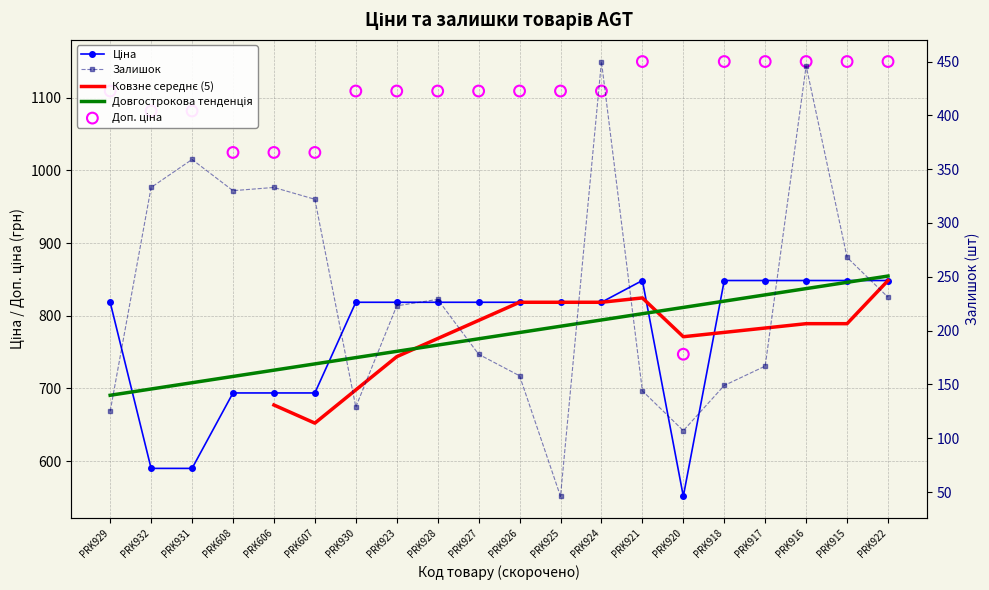

Which series has the largest total across all categories?

Доп. ціна